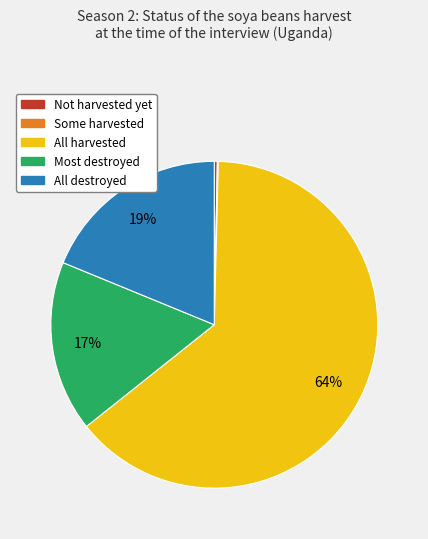

To the nearest percent, what percentage of the pie is All harvested?

64%